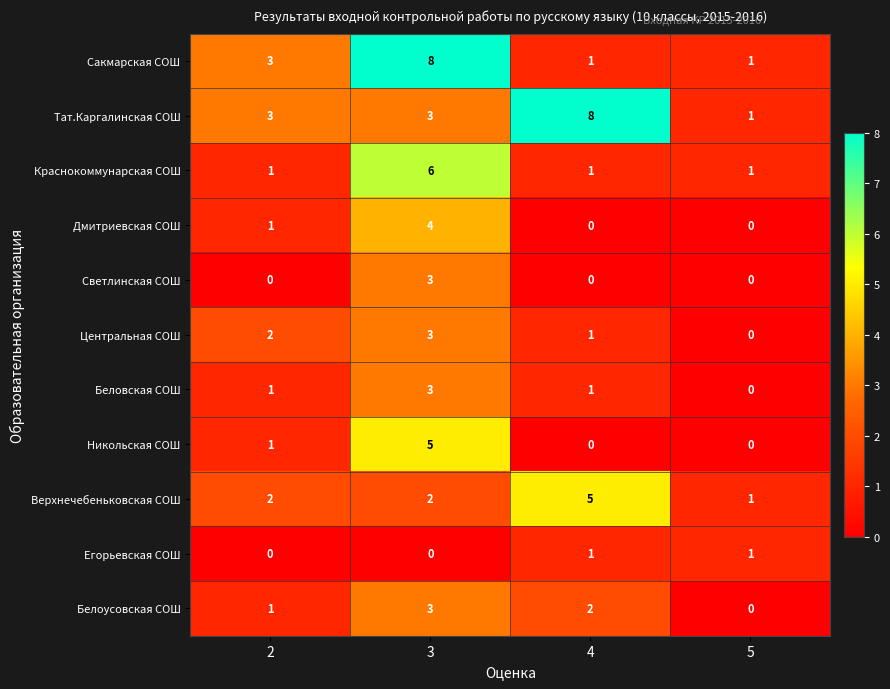

The value of Сакмарская СОШ at 5 is 1. True or false?

True